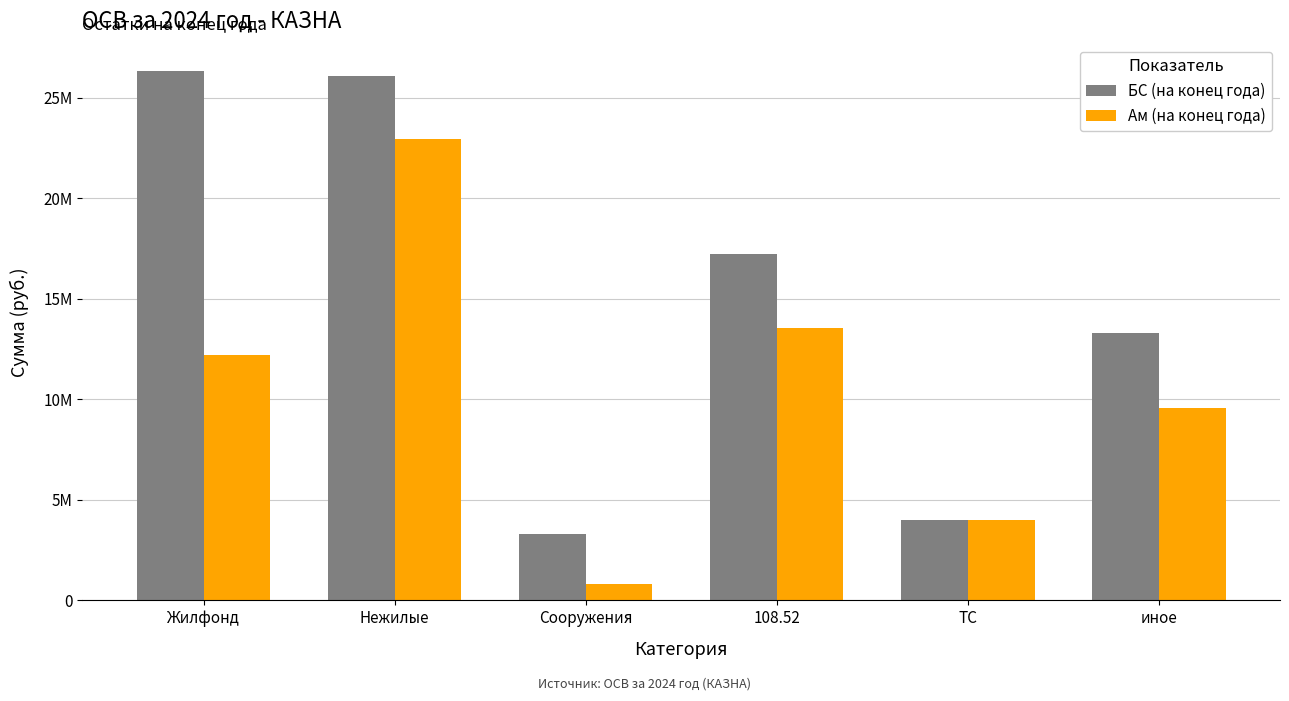

Reading left to right, extract all data points from this chart.

БС (на конец года): 26324437.3	26073903.1	3310177.3	17251725.1	3973604.0	13278121.1
Ам (на конец года): 12205364.5	22932472.2	821657.2	13533944.4	3973604.0	9560340.4